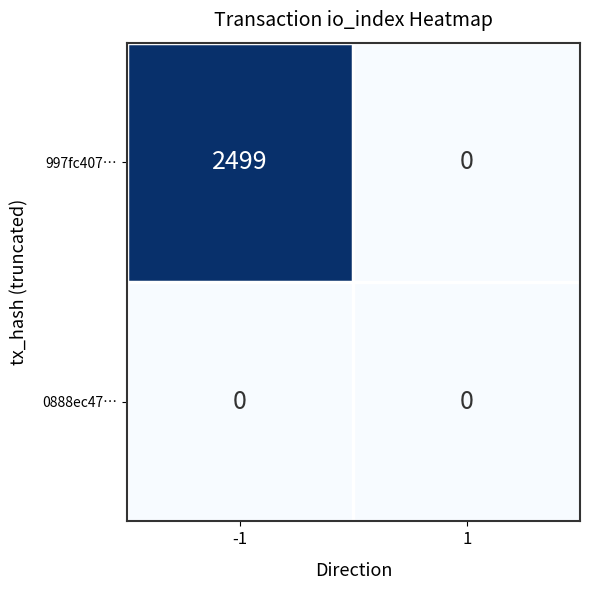

What is the maximum value shown in the chart?

2499